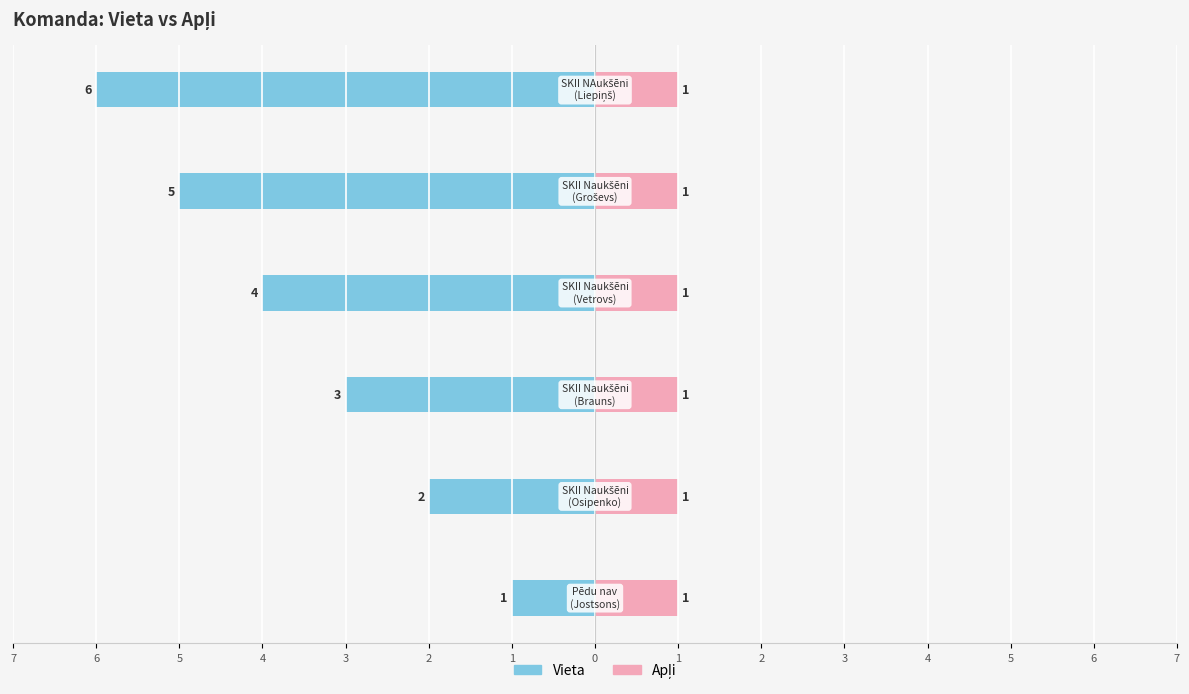

What is the average value of the Vieta series?

-3.5